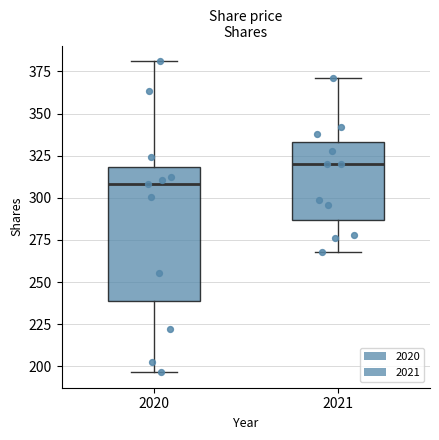

Reading left to right, read every box against the y-axis: the position of its median line, the range the box covers, and the ends of its whiskers. The values are not printed on the chart, so give them approximately, as read against the axis.

2020: median 310, box 240 to 320, whiskers 195 to 380
2021: median 320, box 285 to 335, whiskers 270 to 370